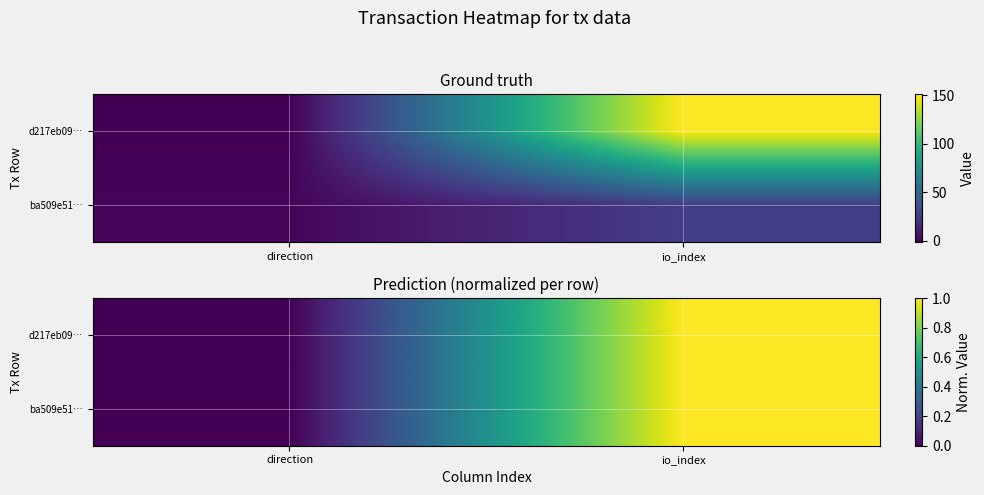

At which label does d217eb09… reach its peak?

io_index